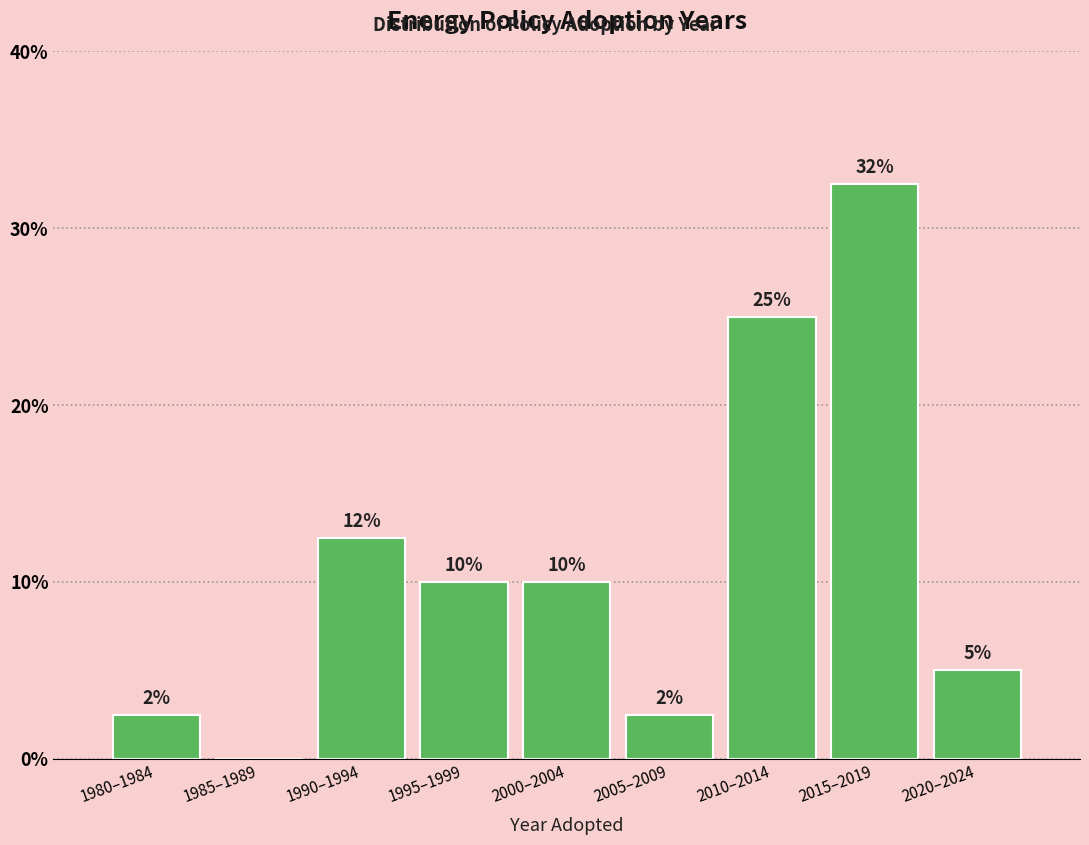

Is it true that the value at 2005–2009 is 2.5?

True